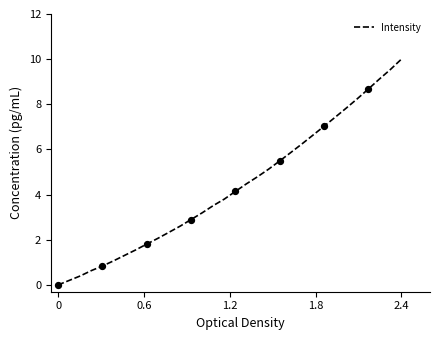

What is the difference between the maximum and minimum values?

10.0